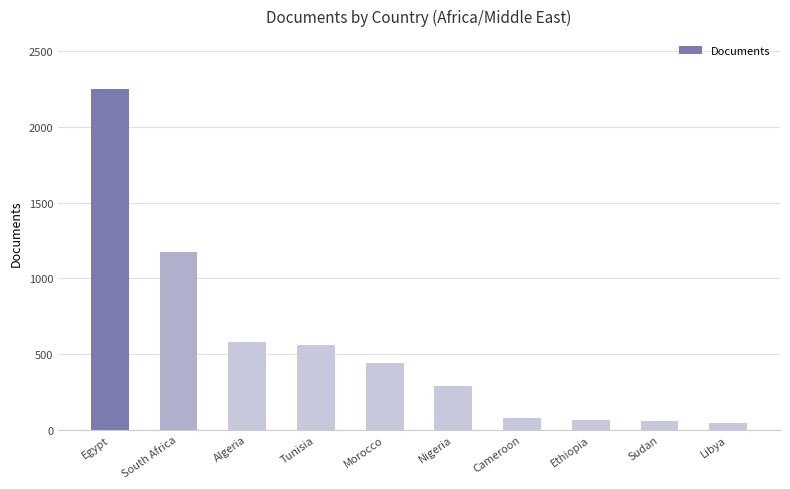

What is the average value?

553